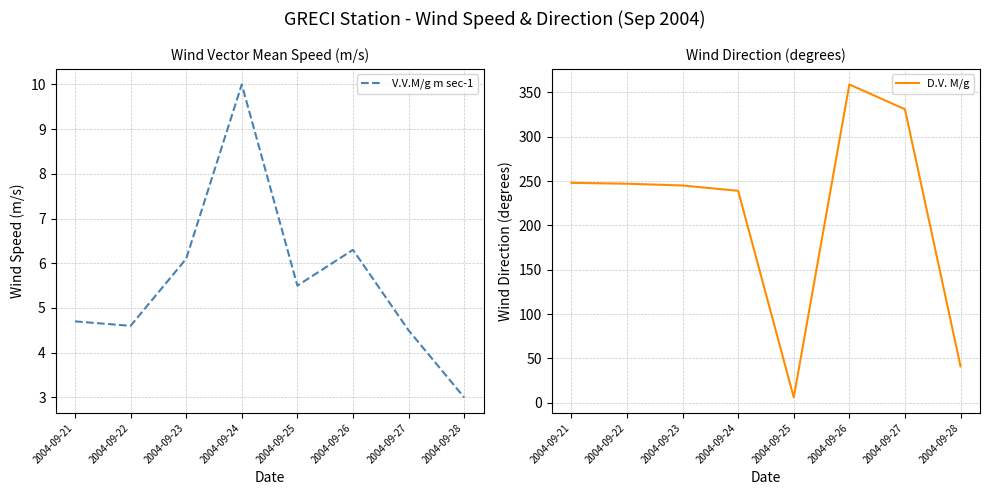

How many values in the V.V.M/g m sec-1 series are below 5?

4